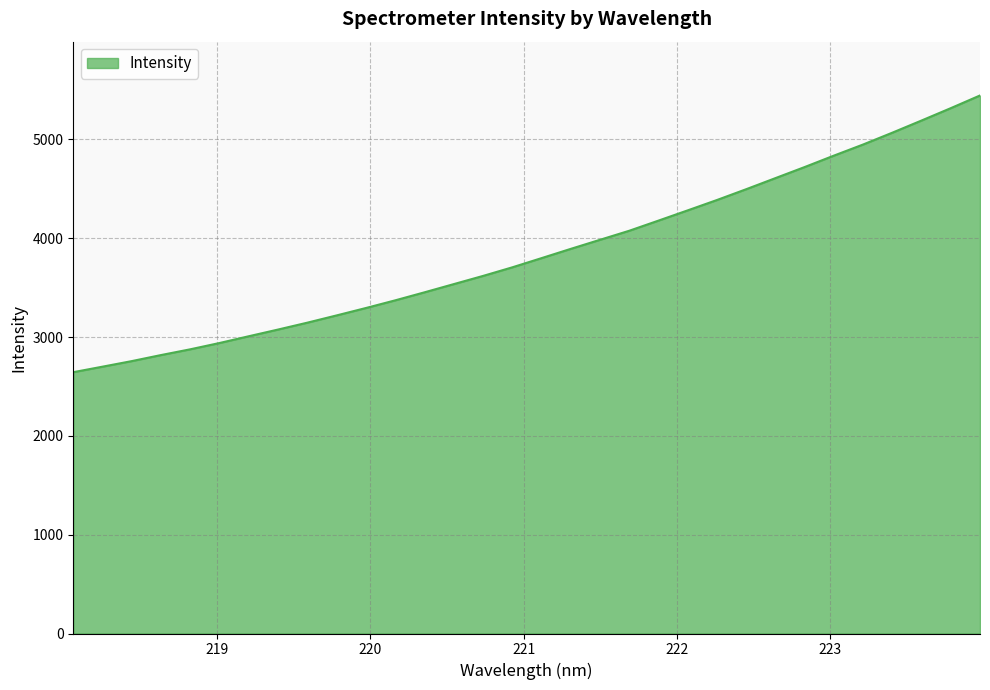

What is the maximum value shown in the chart?

5444.6